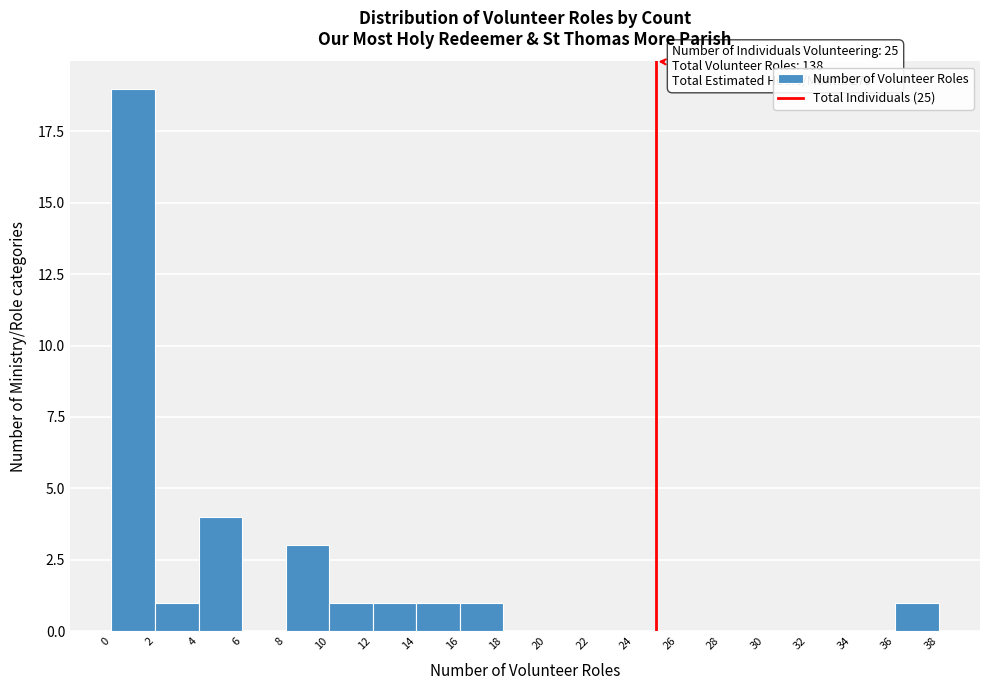

Which range on the x-axis has the tallest bar?

0 to 2